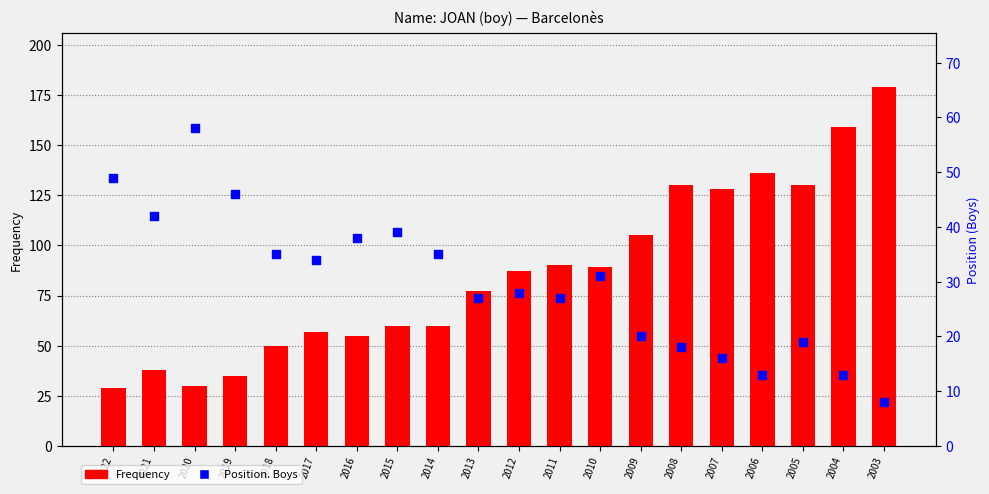

Which series has the largest total across all categories?

Frequency